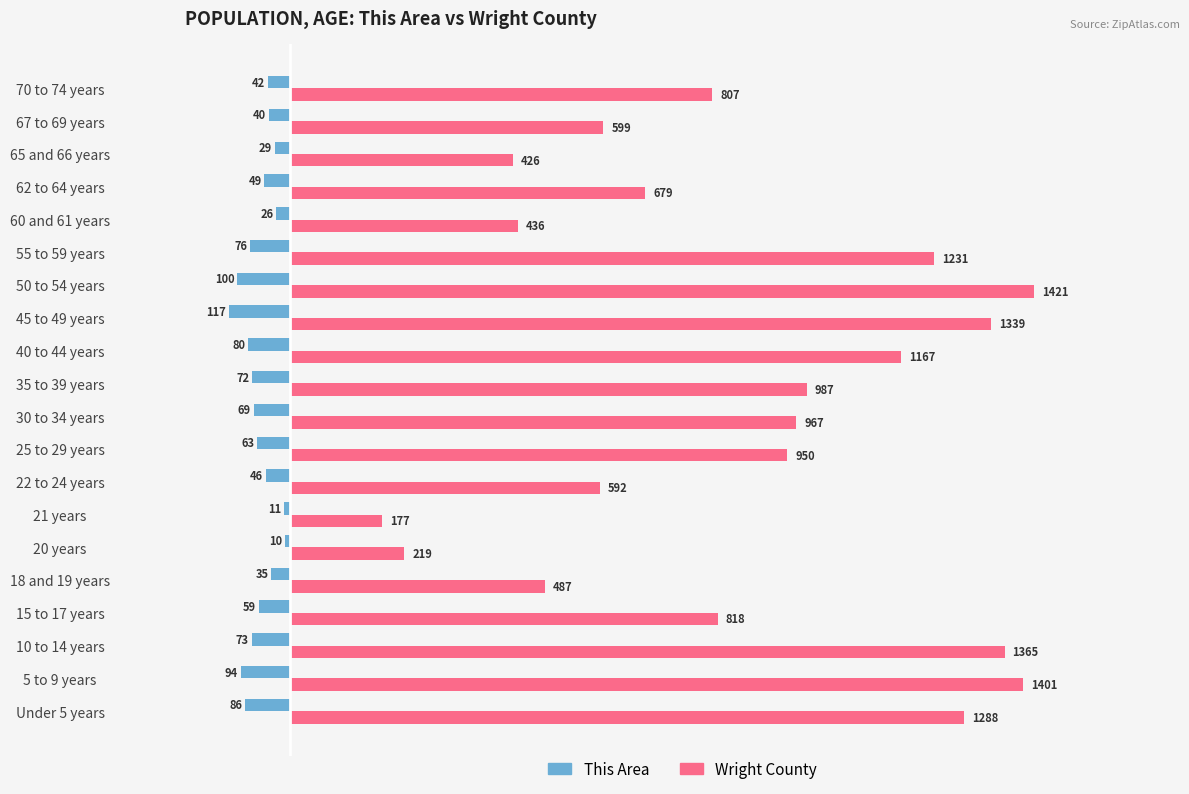

Which series has the largest range (max minus min)?

Wright County